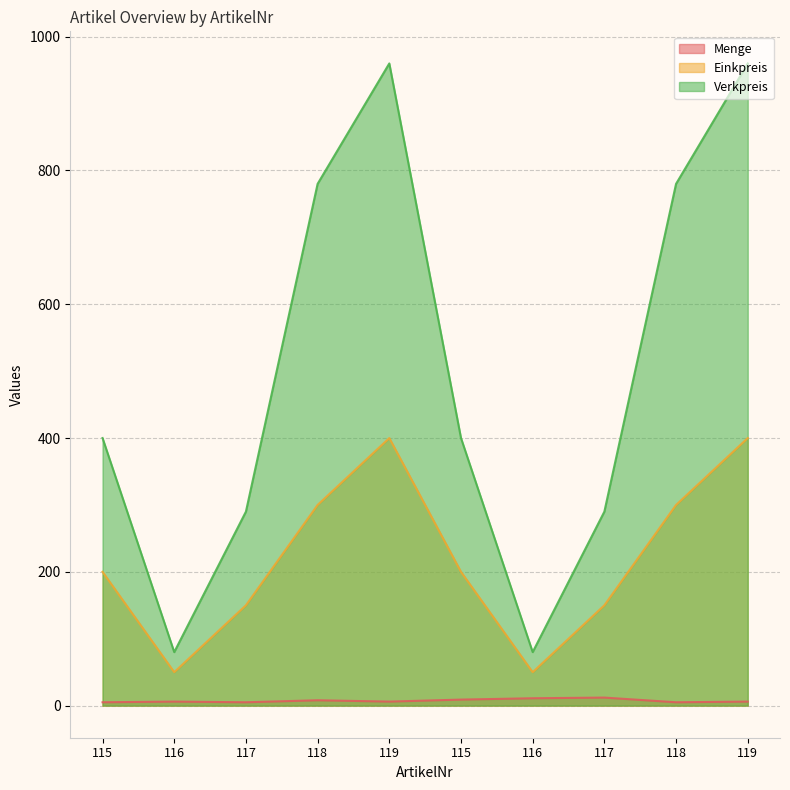

What is the value of the Menge point at the 1st from the left?

5